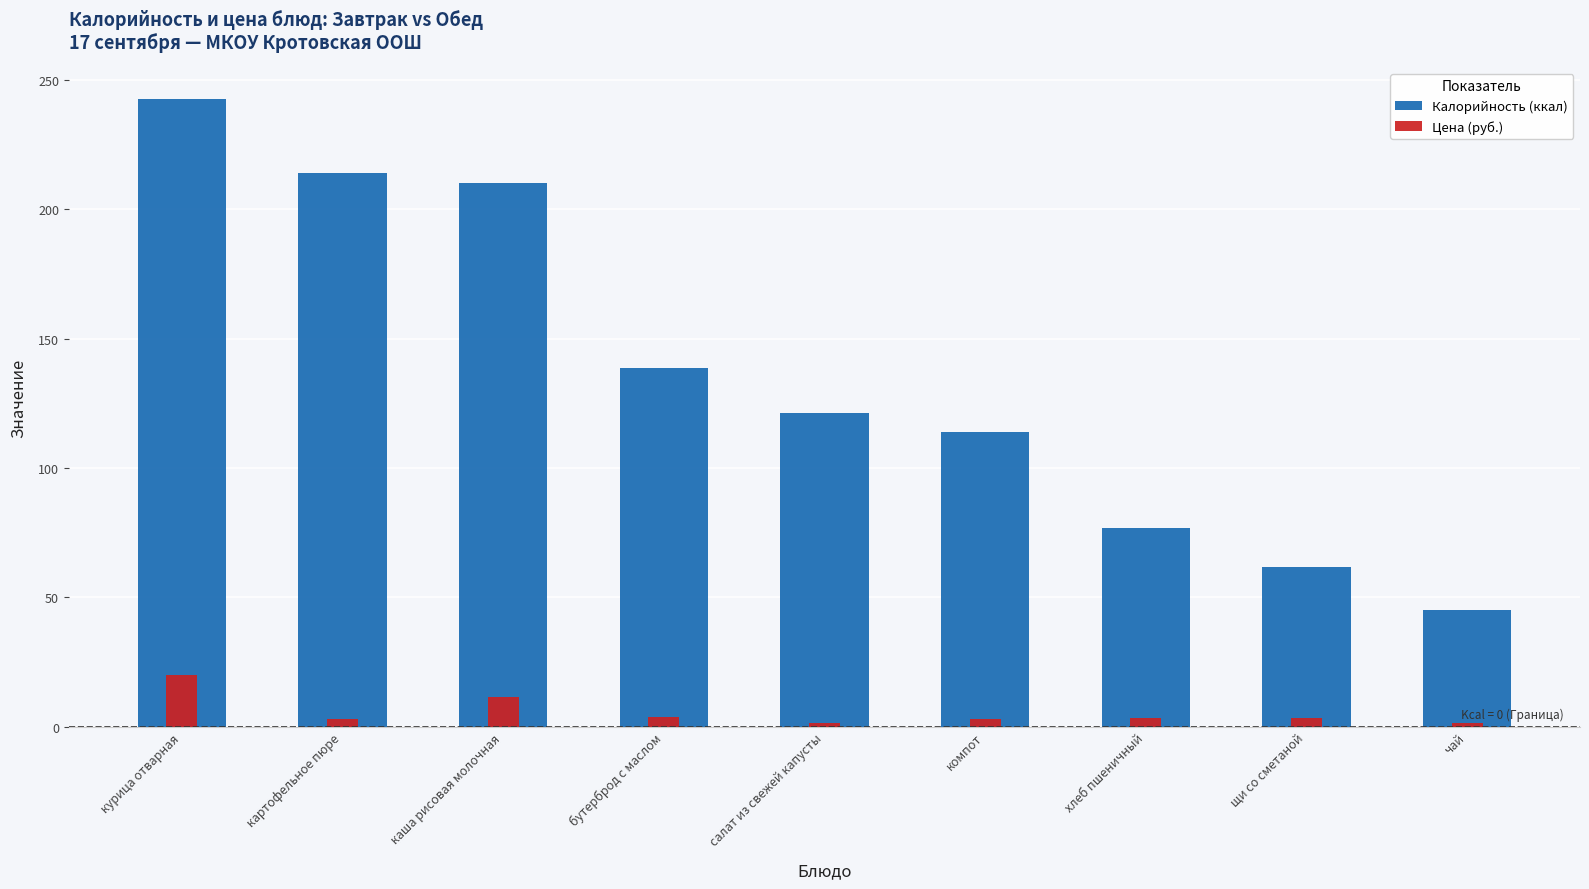

What is the sum of the Калорийность (ккал) values at курица отварная and картофельное пюре?

456.6